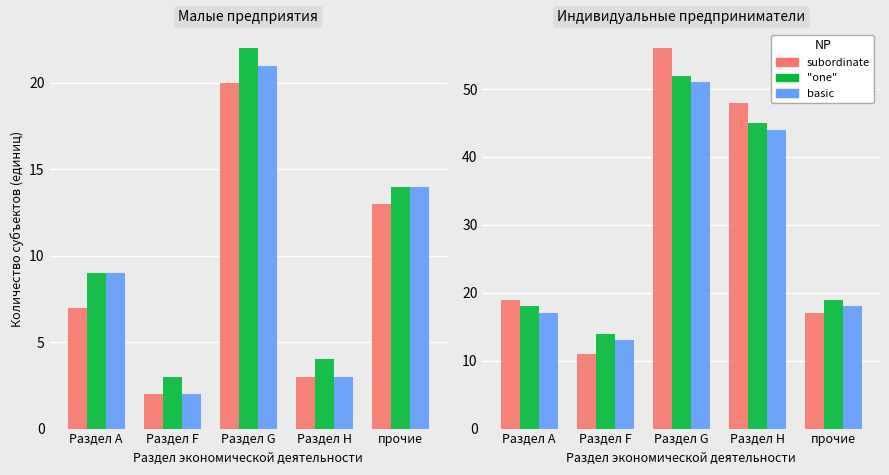

Where does the subordinate series first go above 19?

Раздел G